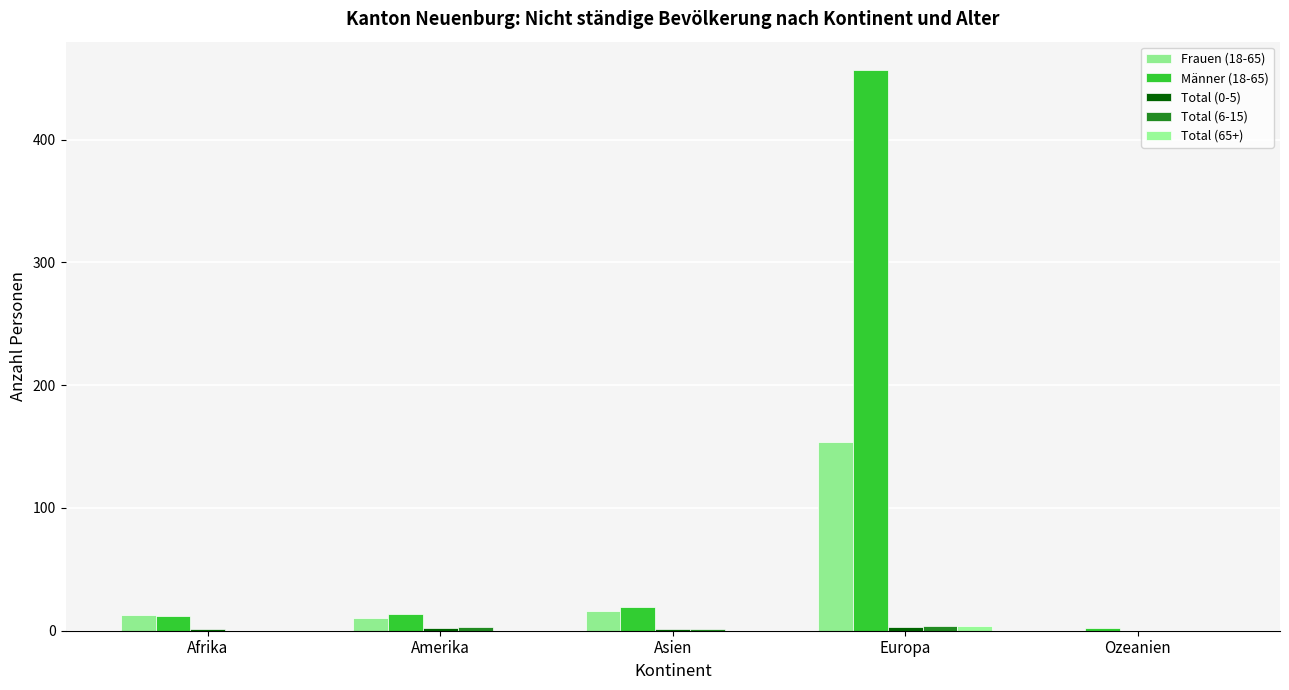

How many groups of bars are there?

5